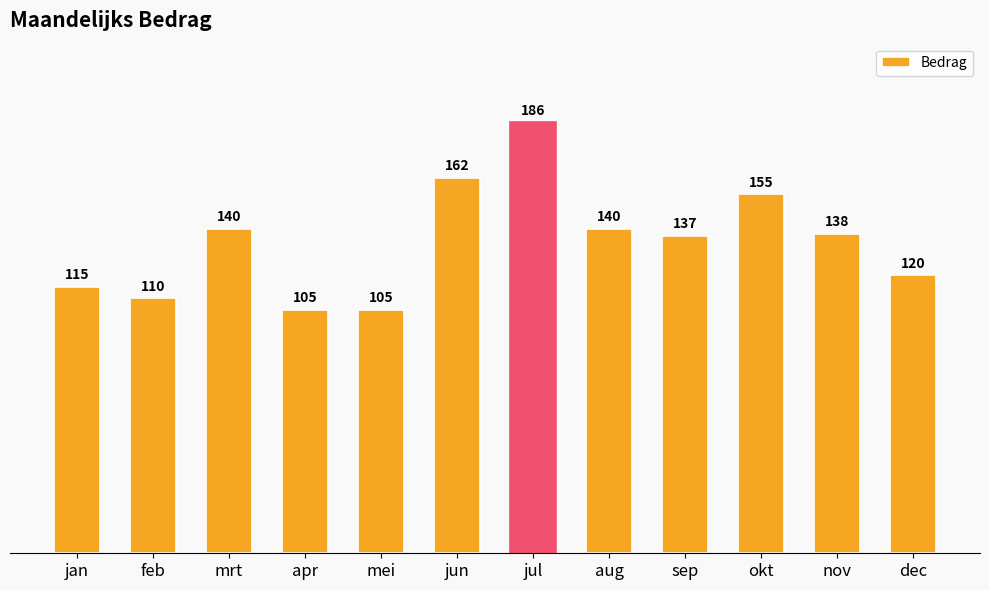

How many bars are there in total?

12